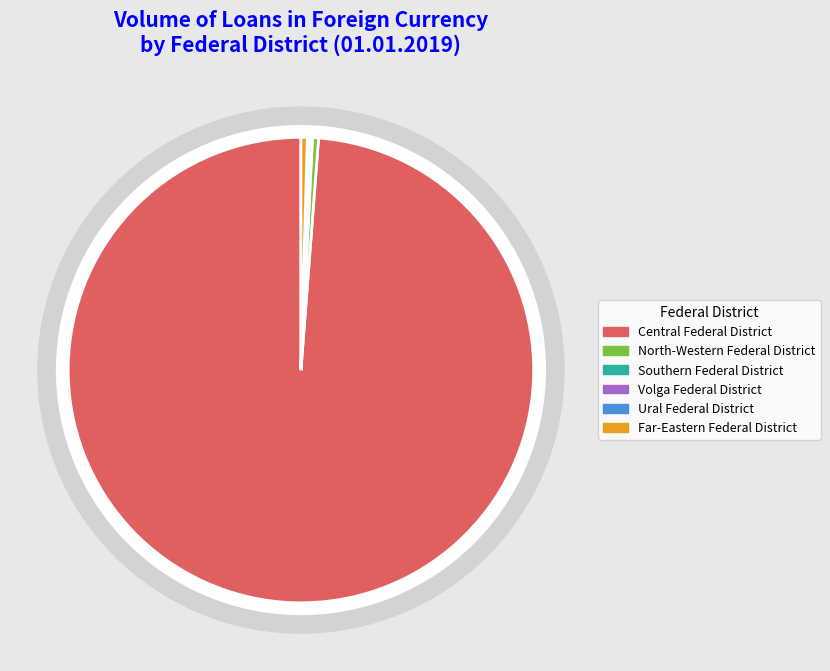

How many segments does this pie chart have?

6